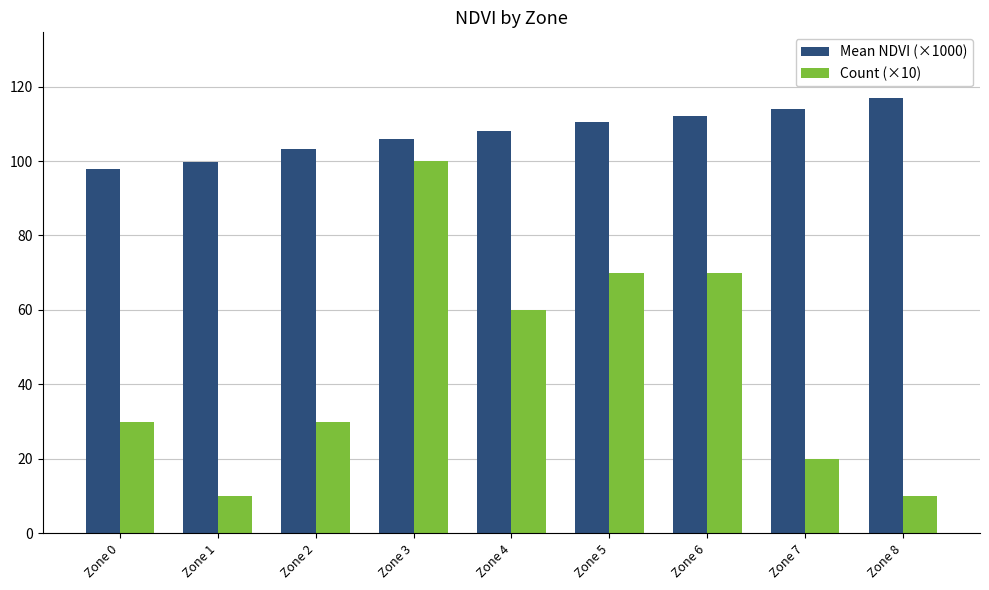

The value of Count (×10) at Zone 3 is 20.8. True or false?

False